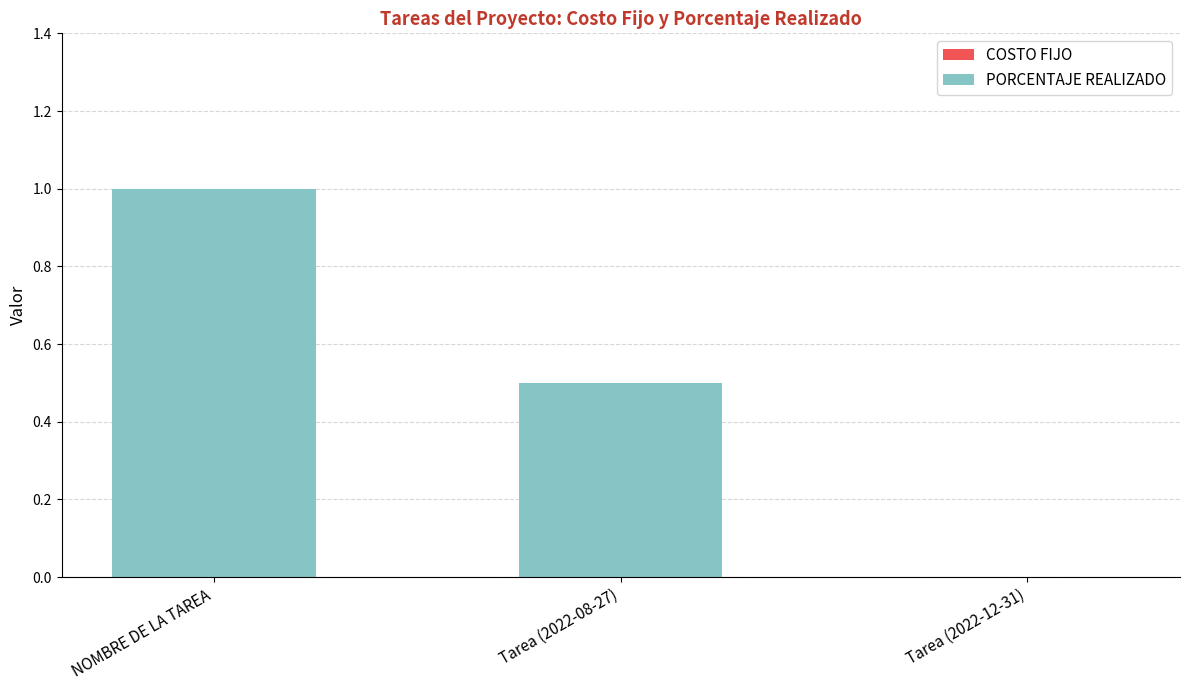

Which category has the highest value across all series?

NOMBRE DE LA TAREA